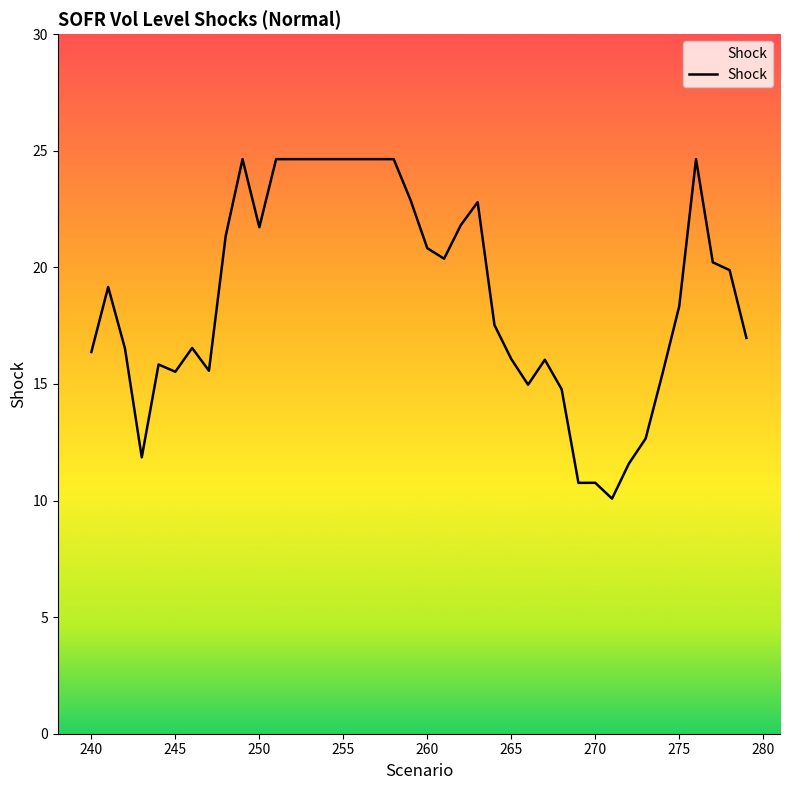

What is the difference between the maximum and minimum values?

14.6